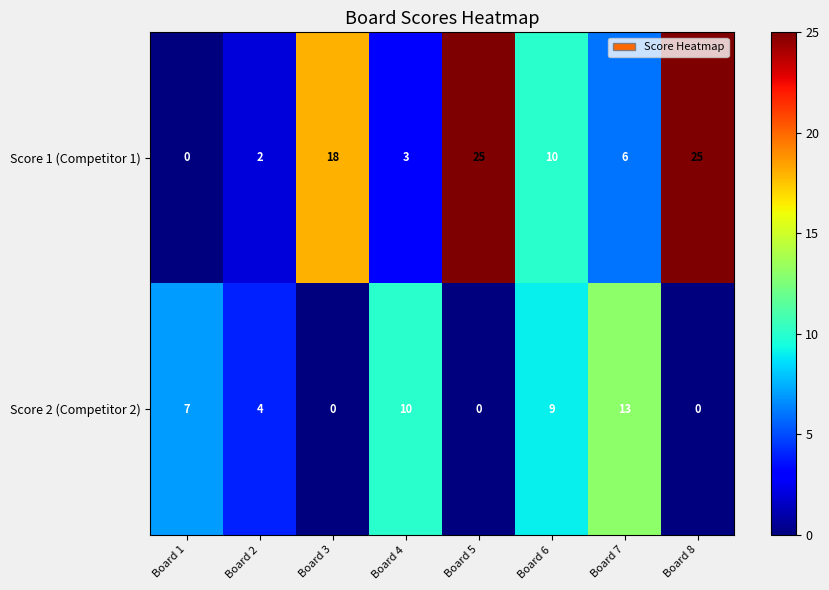

The Score 1 (Competitor 1) series shows 10 at Board 6. True or false?

True